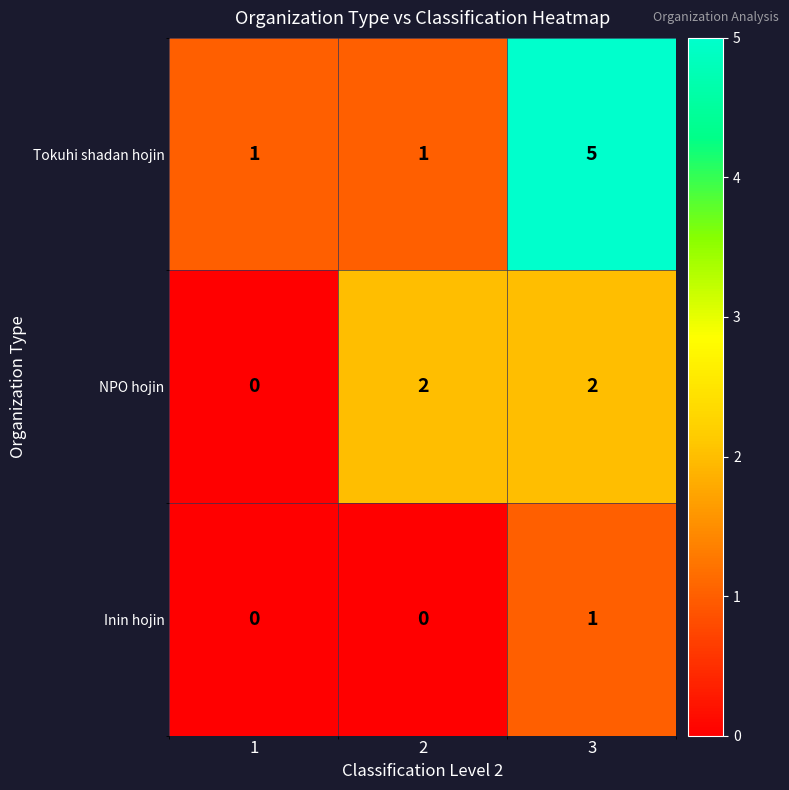

Is it true that NPO hojin equals 1 at 3?

False